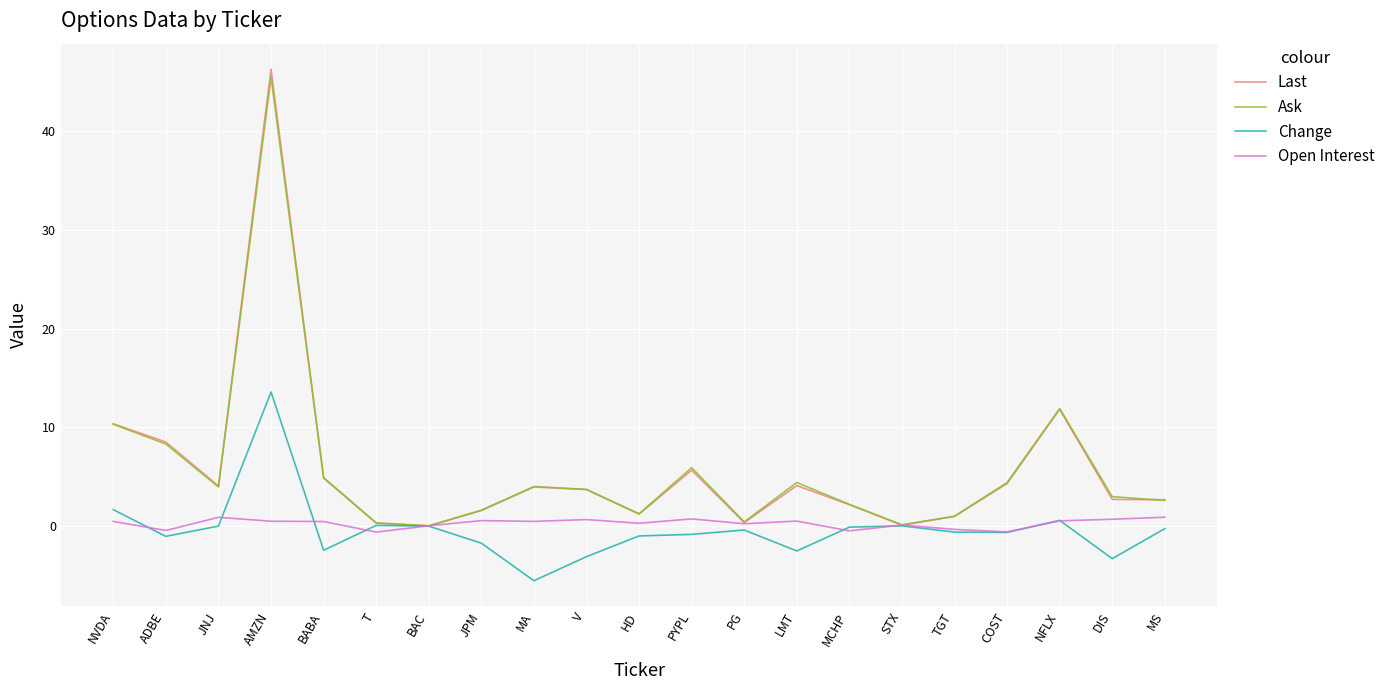

What is the sum of the Ask values at JPM and PG?

2.0